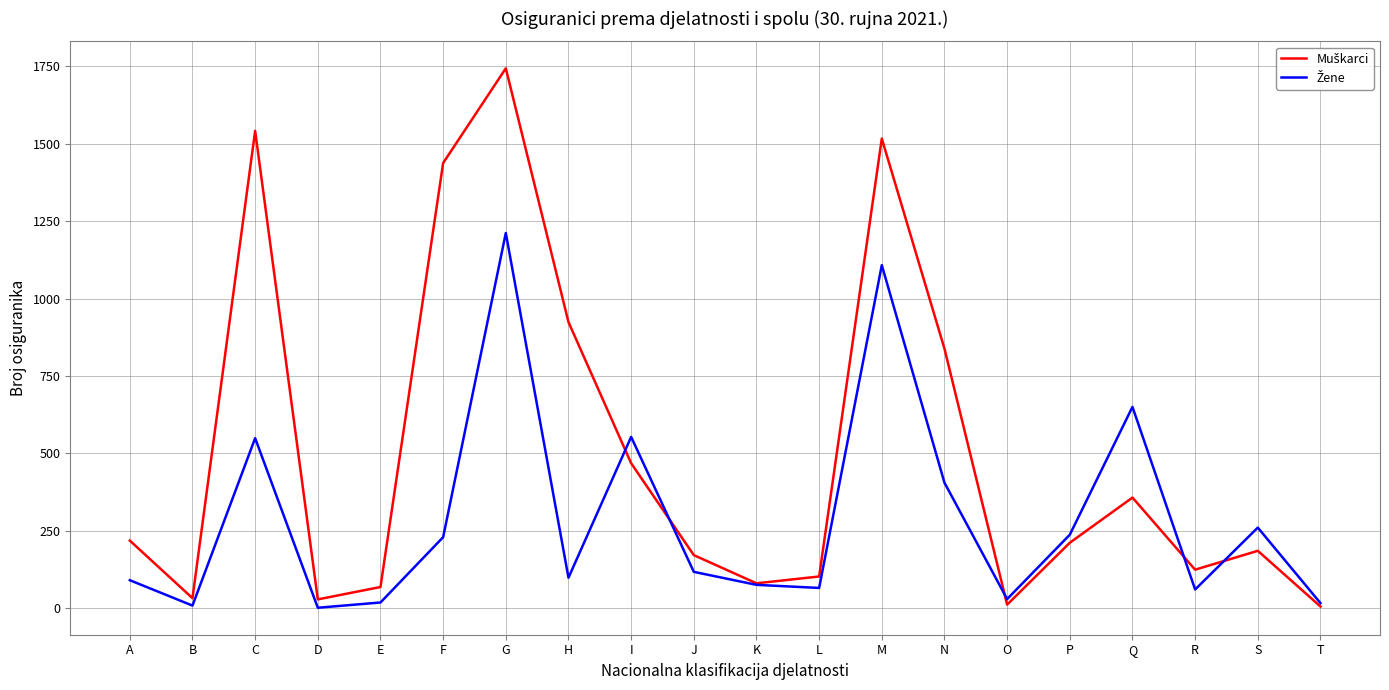

At which category is the sum across all series the highest?

G